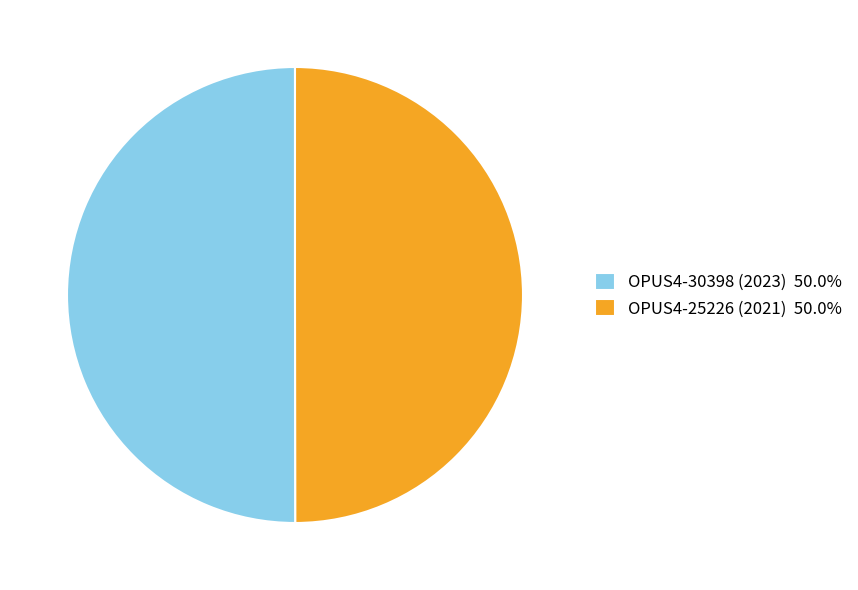

What is the ratio of the value at OPUS4-30398 (2023) 50.0% to the value at OPUS4-25226 (2021) 50.0%?

1.0